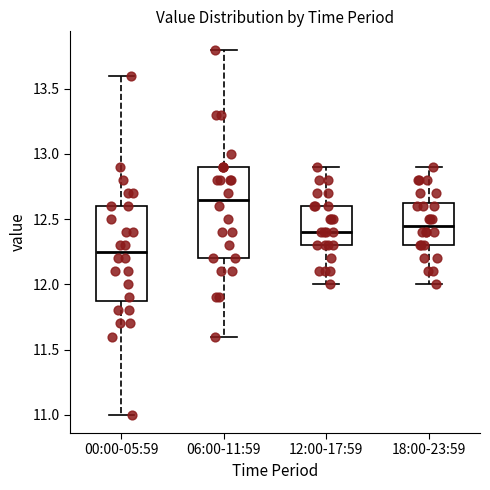

Reading left to right, read every box against the y-axis: the position of its median line, the range the box covers, and the ends of its whiskers. The values are not printed on the chart, so give them approximately, as read against the axis.

00:00-05:59: median 12.25, box 11.90 to 12.60, whiskers 11.00 to 13.60
06:00-11:59: median 12.65, box 12.20 to 12.90, whiskers 11.60 to 13.80
12:00-17:59: median 12.40, box 12.30 to 12.60, whiskers 12.00 to 12.90
18:00-23:59: median 12.45, box 12.30 to 12.65, whiskers 12.00 to 12.90